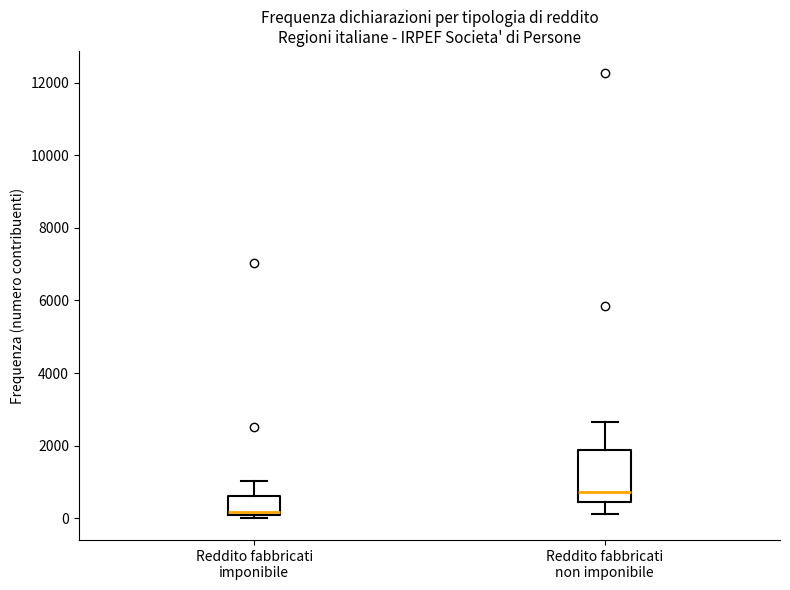

Reading left to right, read every box against the y-axis: the position of its median line, the range the box covers, and the ends of its whiskers. The values are not printed on the chart, so give them approximately, as read against the axis.

Reddito fabbricati imponibile: median 200 (just above the box's lower edge), box 200 to 600, whiskers 0 to 1000
Reddito fabbricati non imponibile: median 800, box 400 to 1800, whiskers 200 to 2600